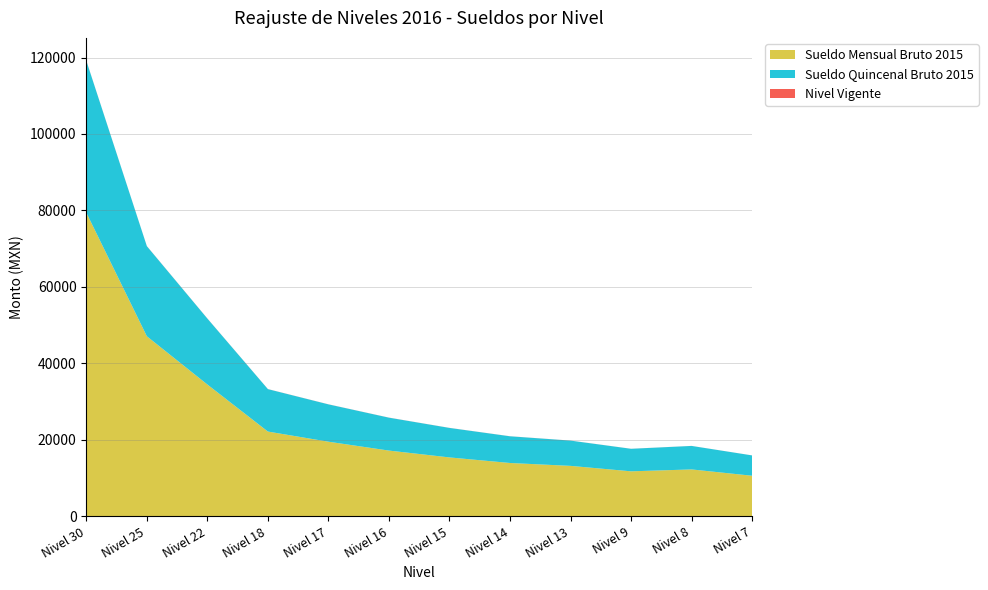

Reading left to right, transcribe all the data shown in this chart.

Sueldo Mensual Bruto 2015: Nivel 30=79427.0	Nivel 25=47106.0	Nivel 22=34488.0	Nivel 18=22186.0	Nivel 17=19532.0	Nivel 16=17213.0	Nivel 15=15425.0	Nivel 14=13966.0	Nivel 13=13214.0	Nivel 9=11787.0	Nivel 8=12286.0	Nivel 7=10632.0
Sueldo Quincenal Bruto 2015: Nivel 30=39713.5	Nivel 25=23553.0	Nivel 22=17244.0	Nivel 18=11093.0	Nivel 17=9766.0	Nivel 16=8606.5	Nivel 15=7712.5	Nivel 14=6983.0	Nivel 13=6607.0	Nivel 9=5893.5	Nivel 8=6143.0	Nivel 7=5316.0
Nivel Vigente: Nivel 30=30.0	Nivel 25=25.0	Nivel 22=22.0	Nivel 18=18.0	Nivel 17=17.0	Nivel 16=16.0	Nivel 15=15.0	Nivel 14=14.0	Nivel 13=13.0	Nivel 9=9.0	Nivel 8=8.0	Nivel 7=7.0